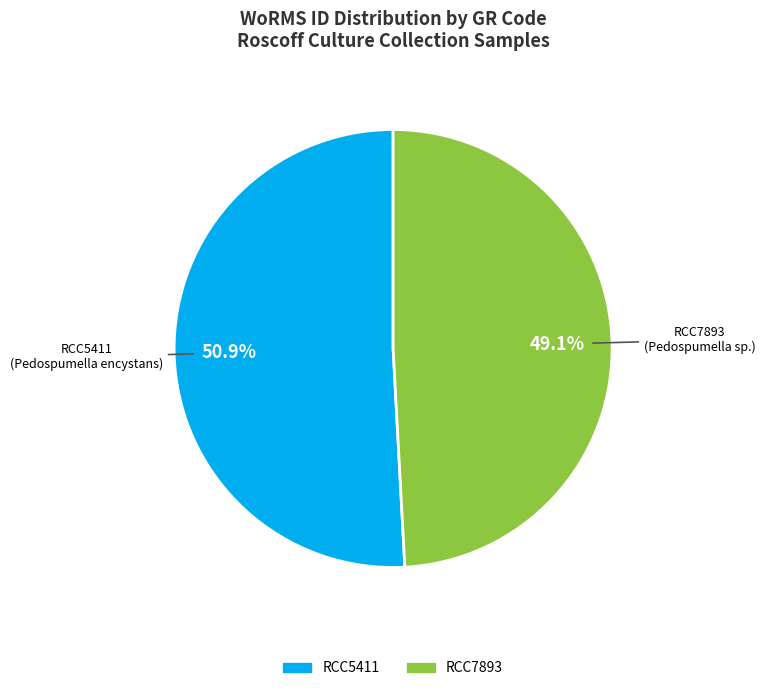

How many slices are in this pie chart?

2